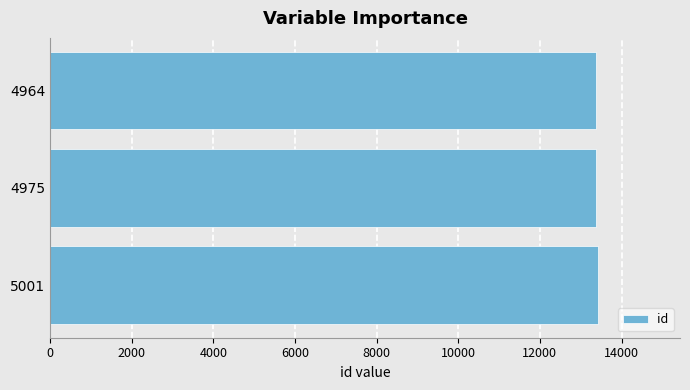

How many series are shown in this chart?

1